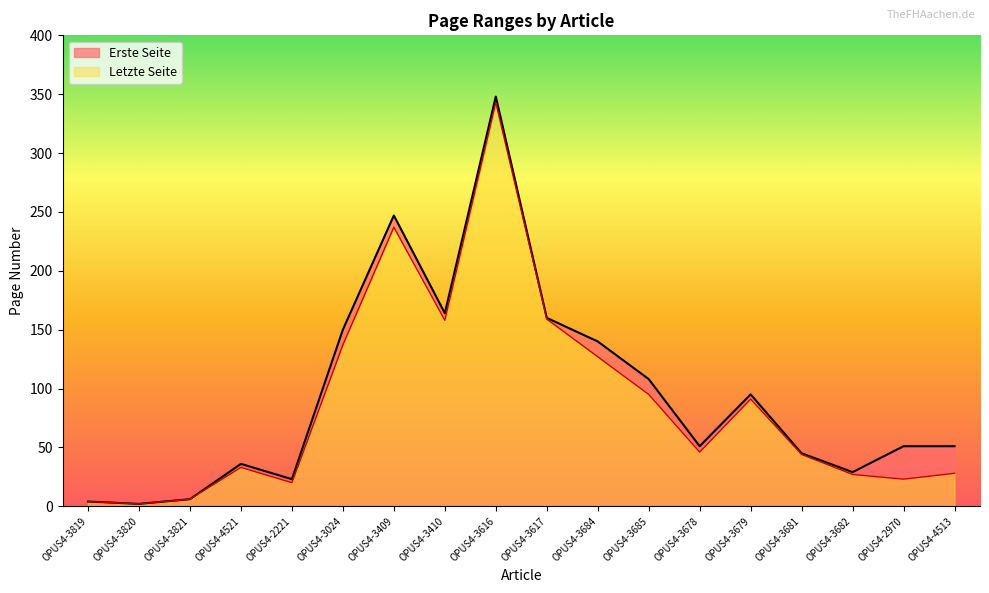

Count the number of data series in this chart.

2